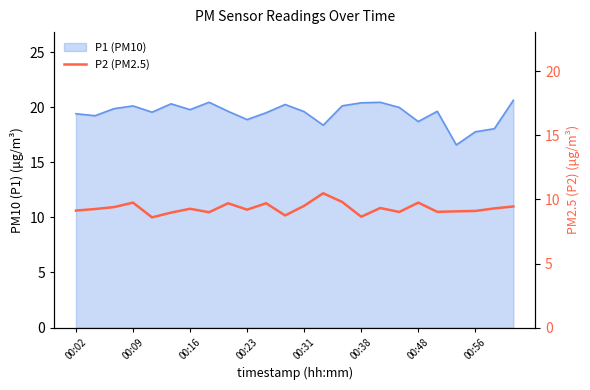

What is the smallest value displayed?

8.6